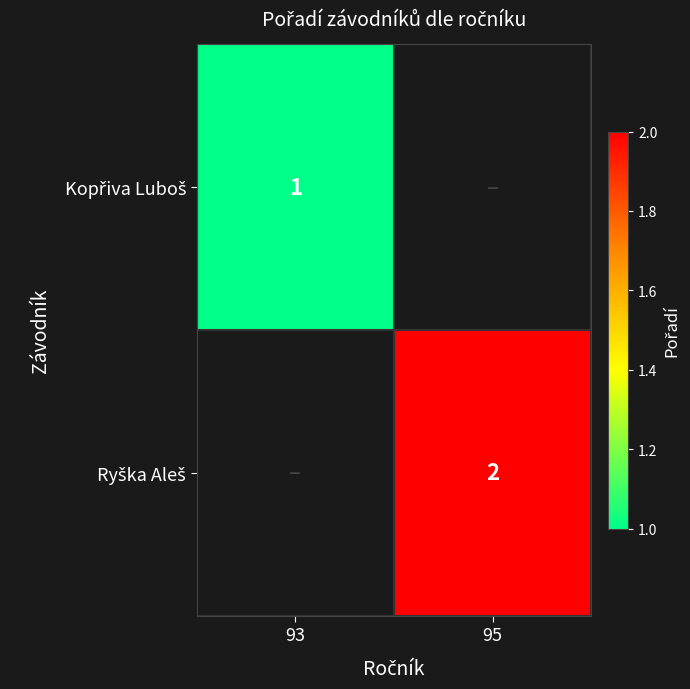

Which label corresponds to the smallest value in the chart?

93